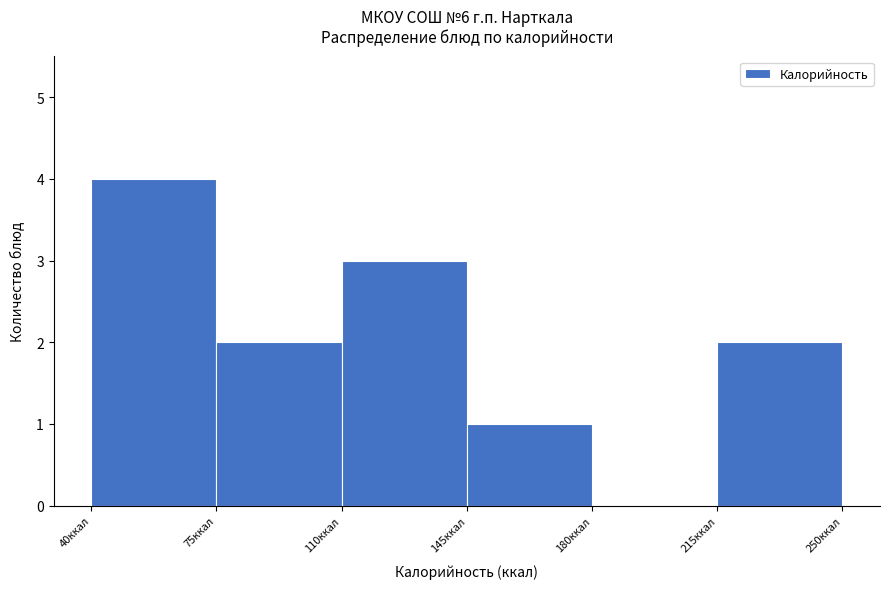

Reading left to right, list every bar in this chart as the range it spans on the x-axis followed by its height. The values are not printed on the chart, so give them approximately, as read against the axis.

40 to 75: 4
75 to 110: 2
110 to 145: 3
145 to 180: 1
180 to 215: 0
215 to 250: 2